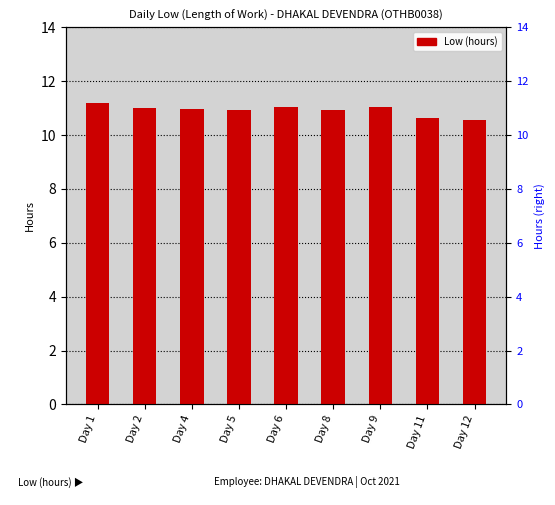

Does the chart contain any negative values?

No